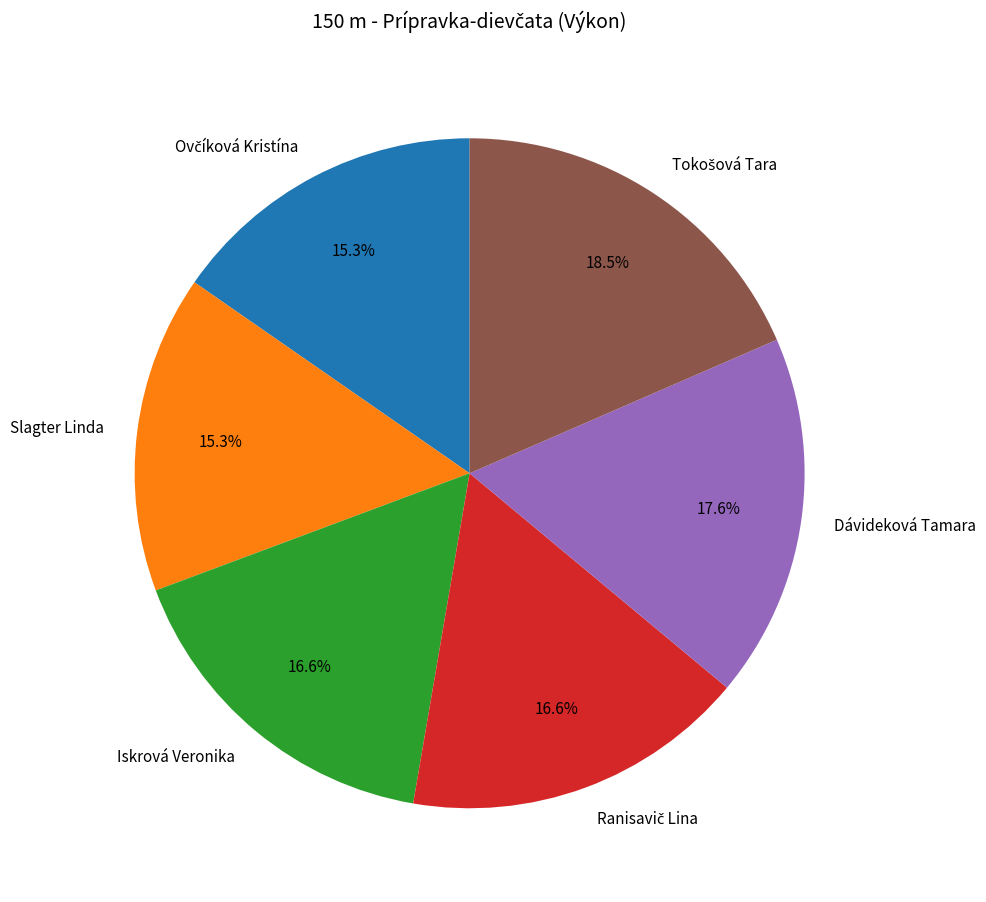

Is there a majority slice in this chart?

No